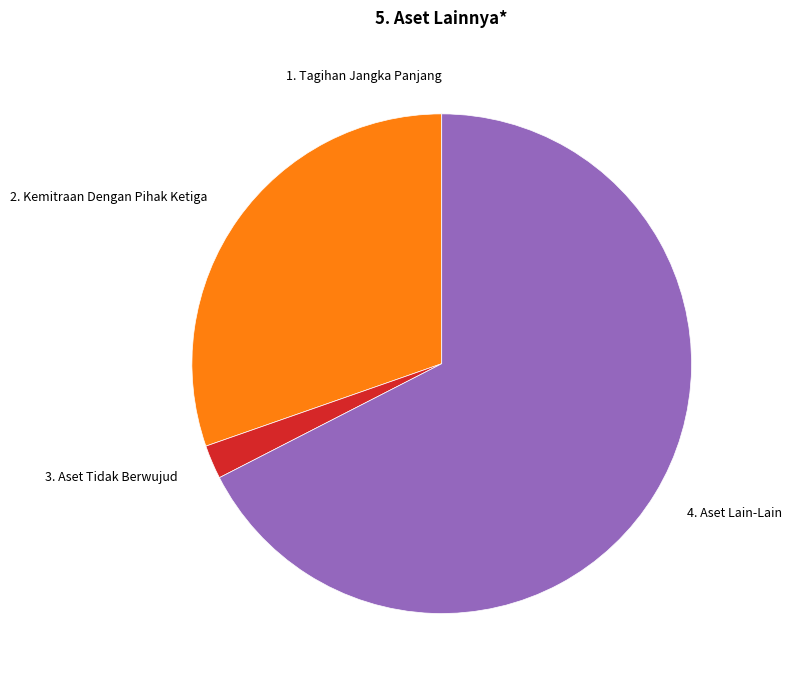

Approximately how many times larger is the value at 2. Kemitraan Dengan Pihak Ketiga compared to 4. Aset Lain-Lain?

0.4